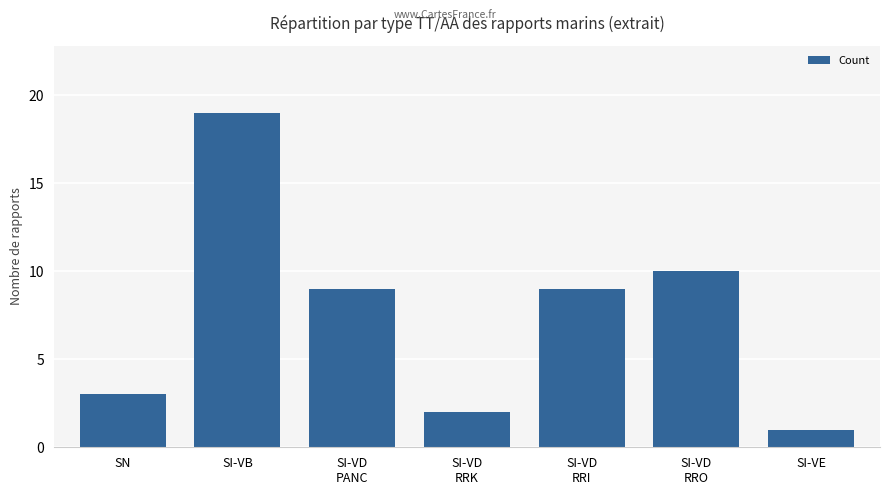

Which has a higher value, SN or SI-VD
RRO?

SI-VD
RRO